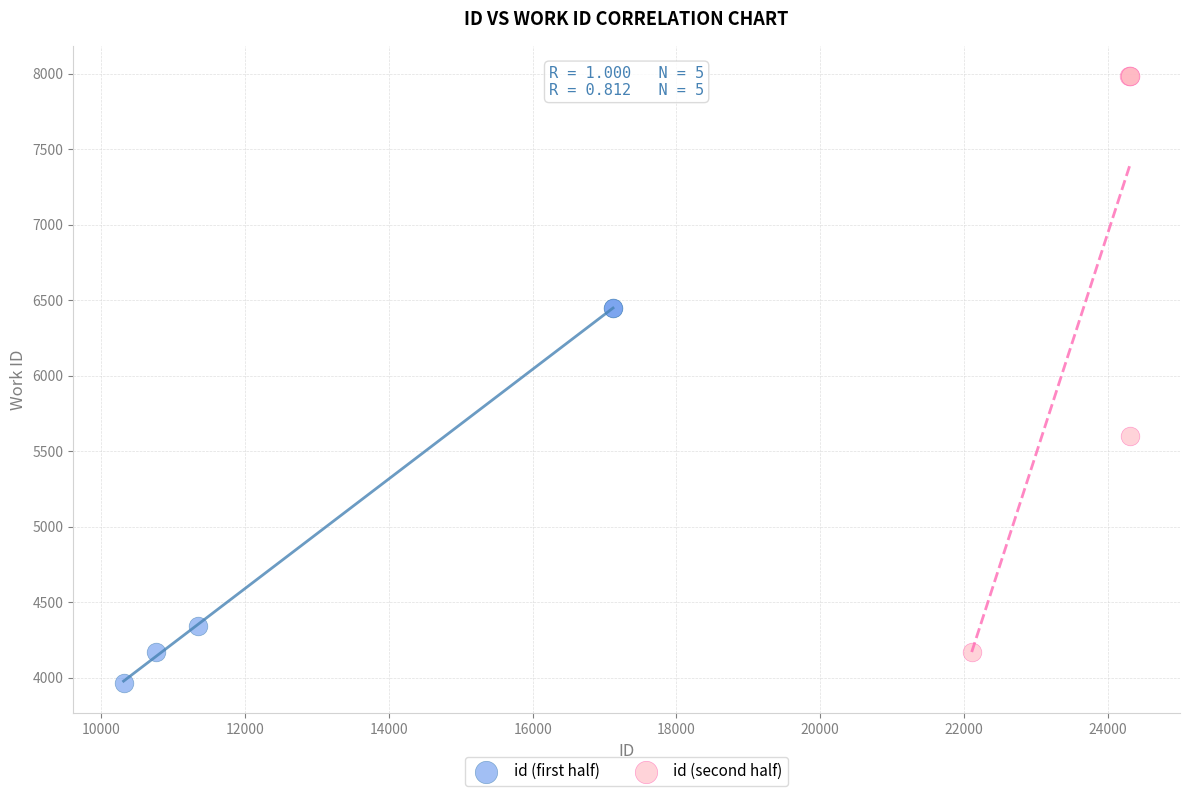

Which series has the widest spread of Y values?

id (second half)